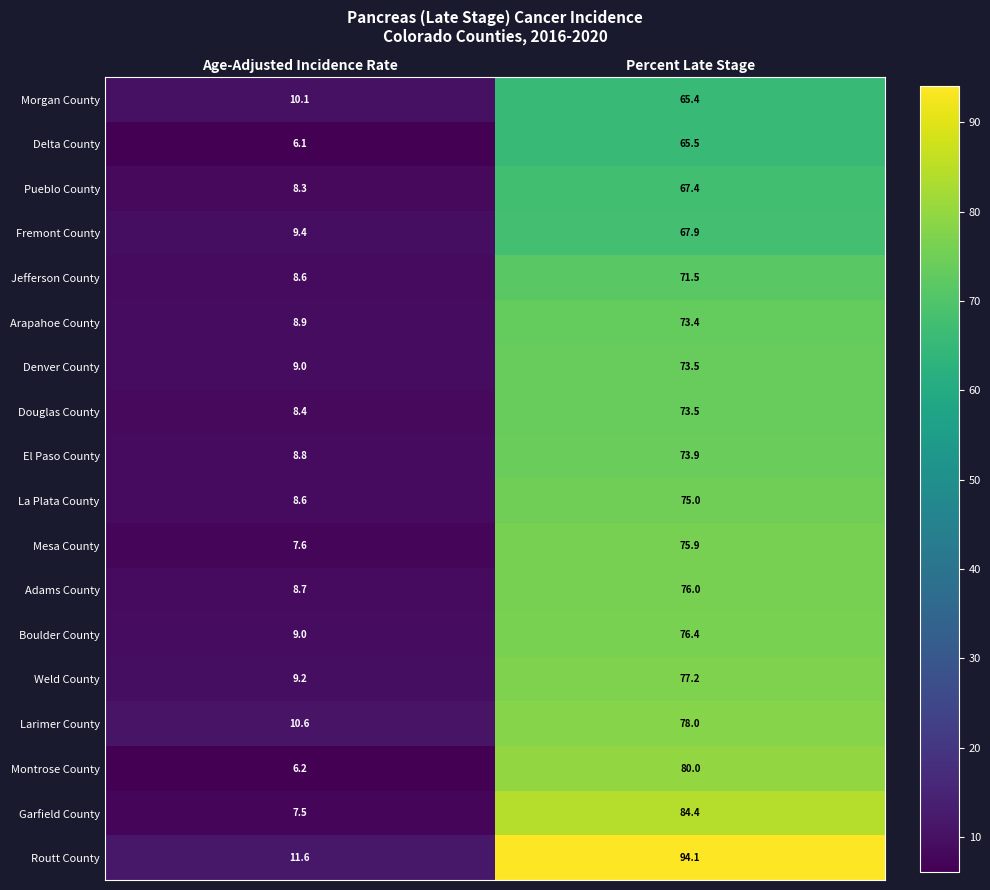

Which series has the largest total across all categories?

Routt County